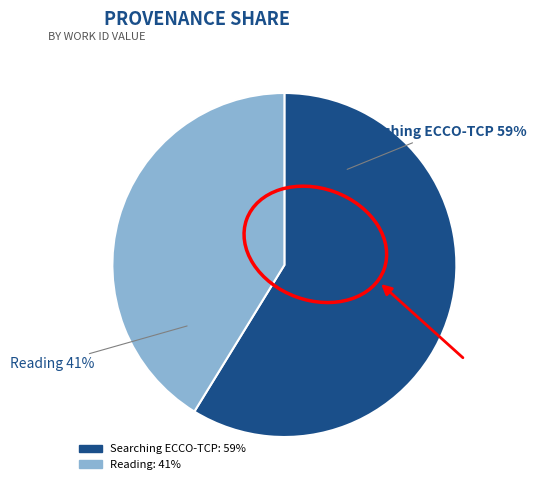

Does Searching ECCO-TCP account for over 50% of the chart?

Yes